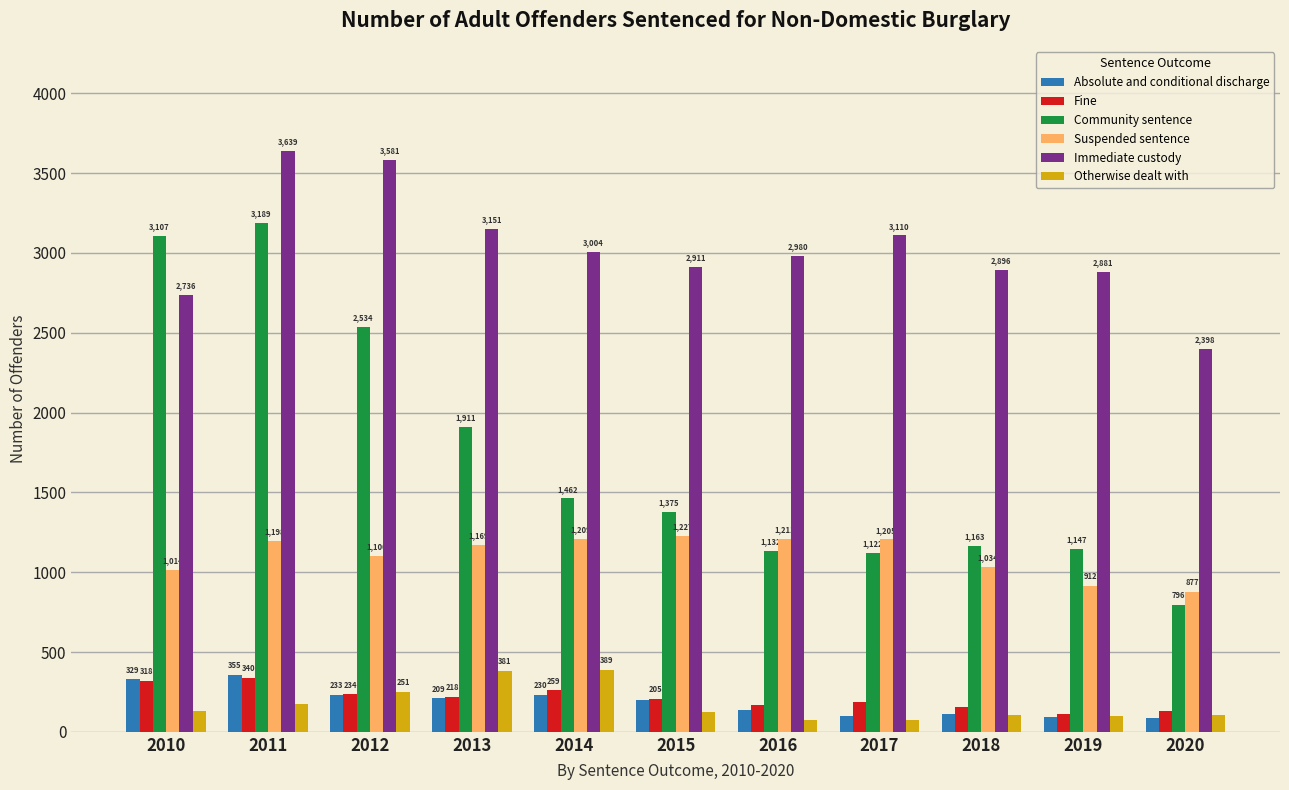

The Suspended sentence series shows 1014 at 2010. True or false?

True